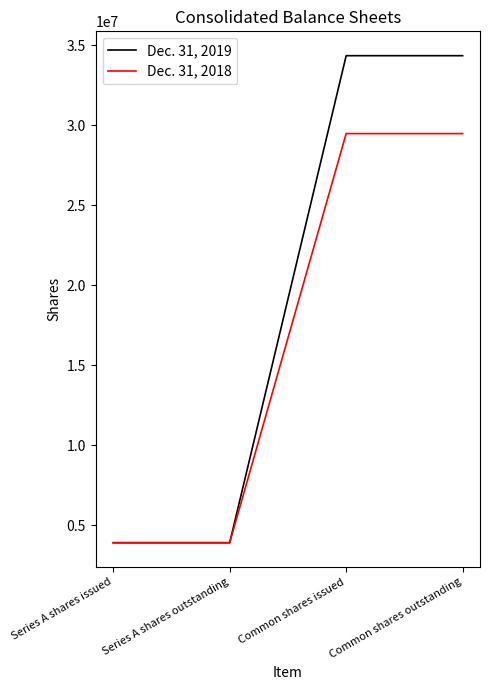

What is the difference between the highest and lowest values at Common shares issued?

4868493